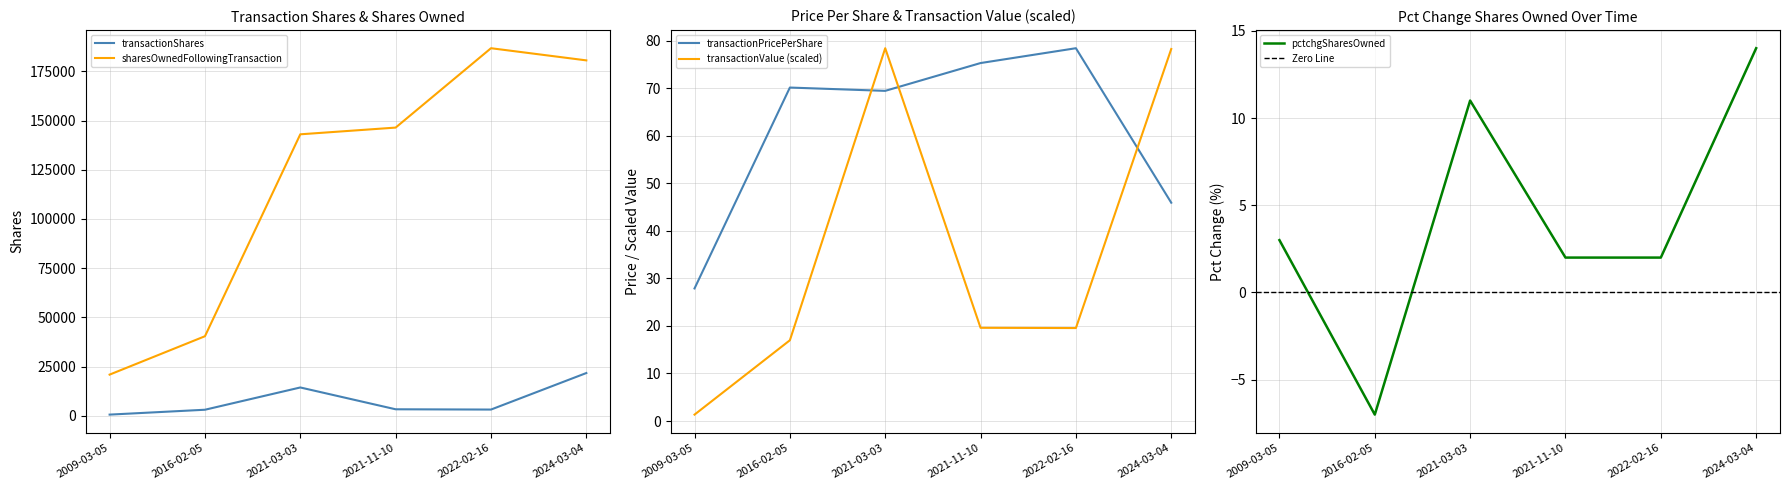

Does the chart have visible grid lines?

Yes